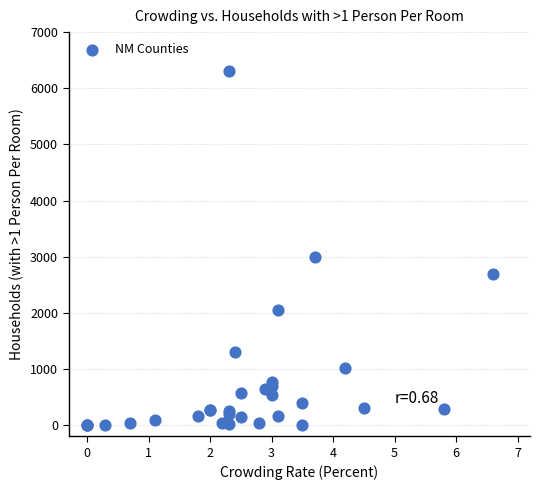

What Y value in the scatter plot is closest to 3158?

2991